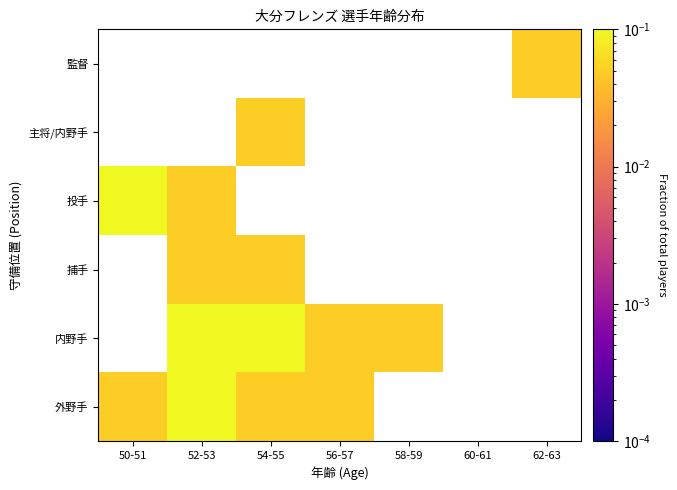

What is the difference between the maximum and minimum values in the 外野手 series?

0.1